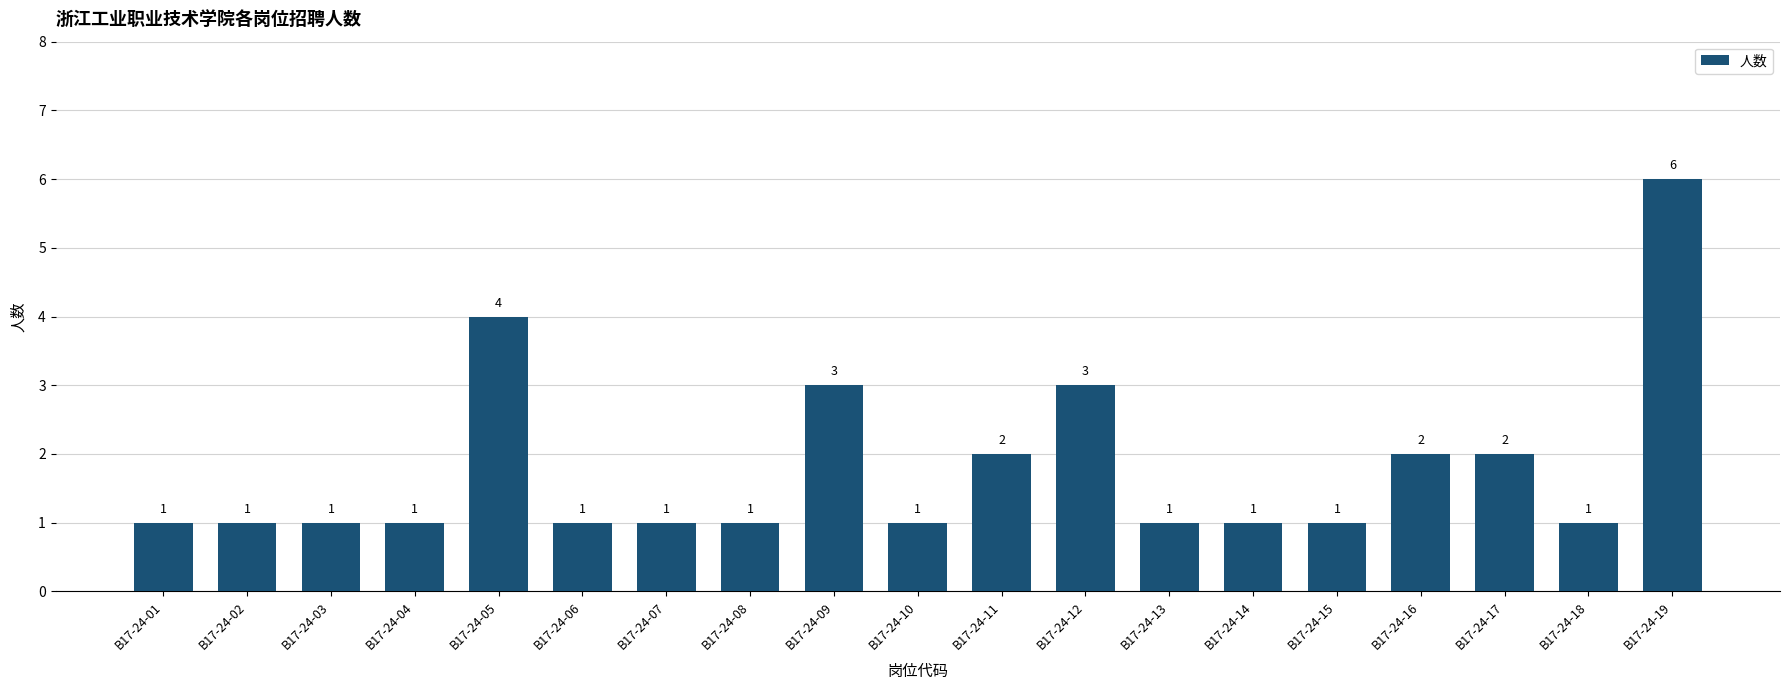

How many values are between 1 and 2?

15